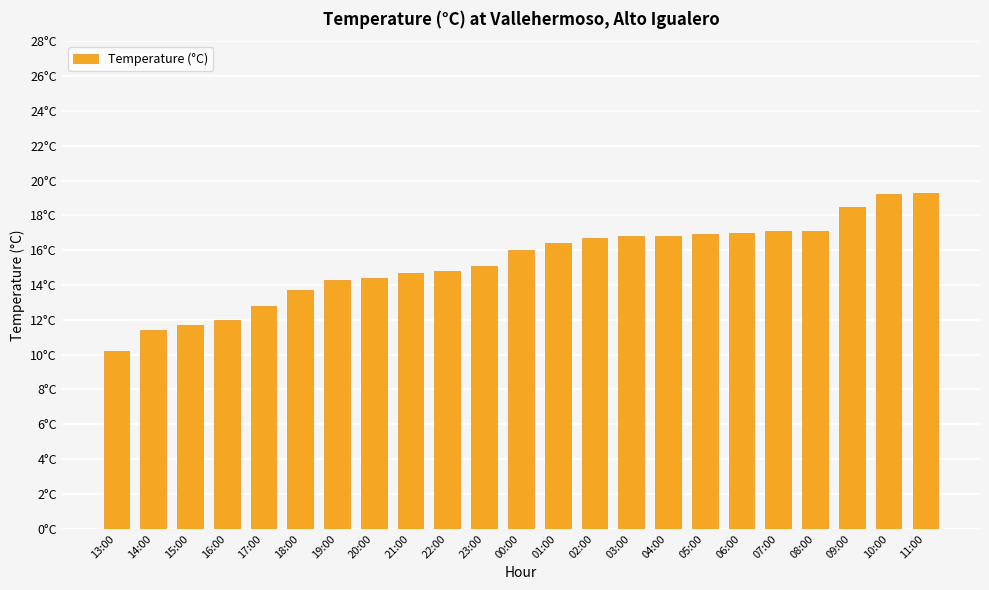

Are the bars horizontal?

No